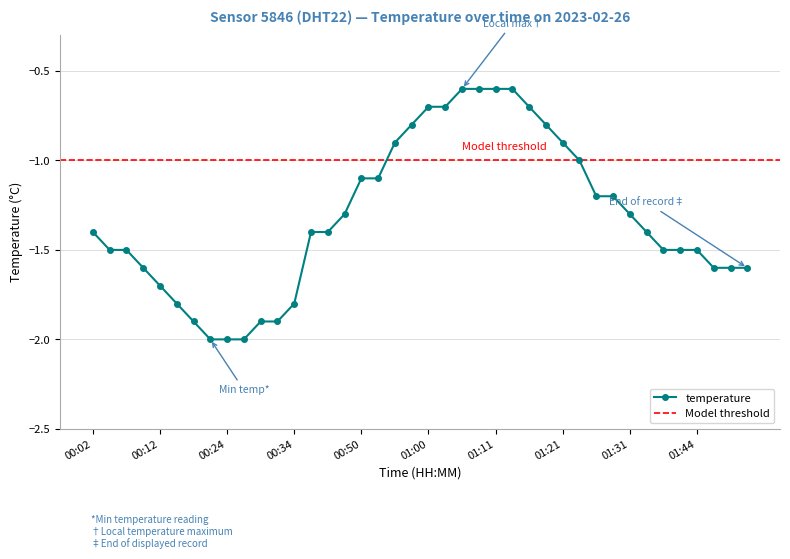

At which label is the value closest to -1?

01:23